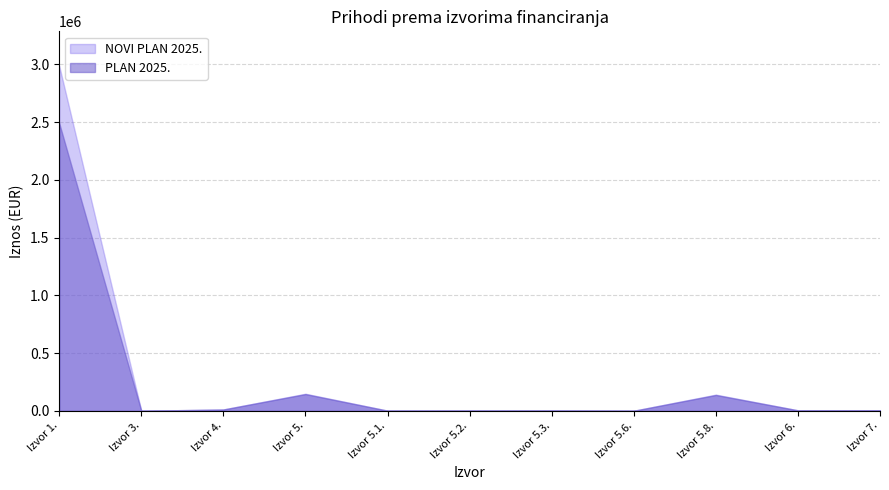

True or false: PLAN 2025. has more than 2 points higher than both neighbors.

True